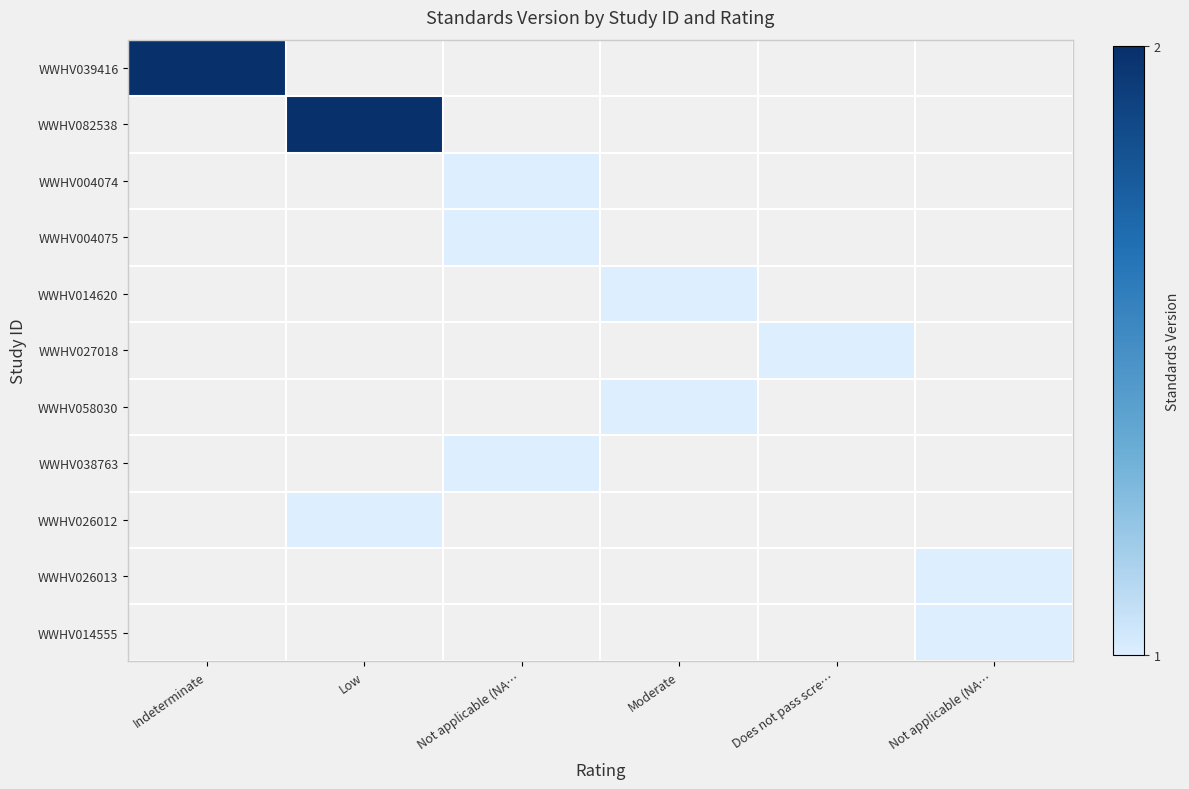

What is the minimum value shown in the chart?

1.0